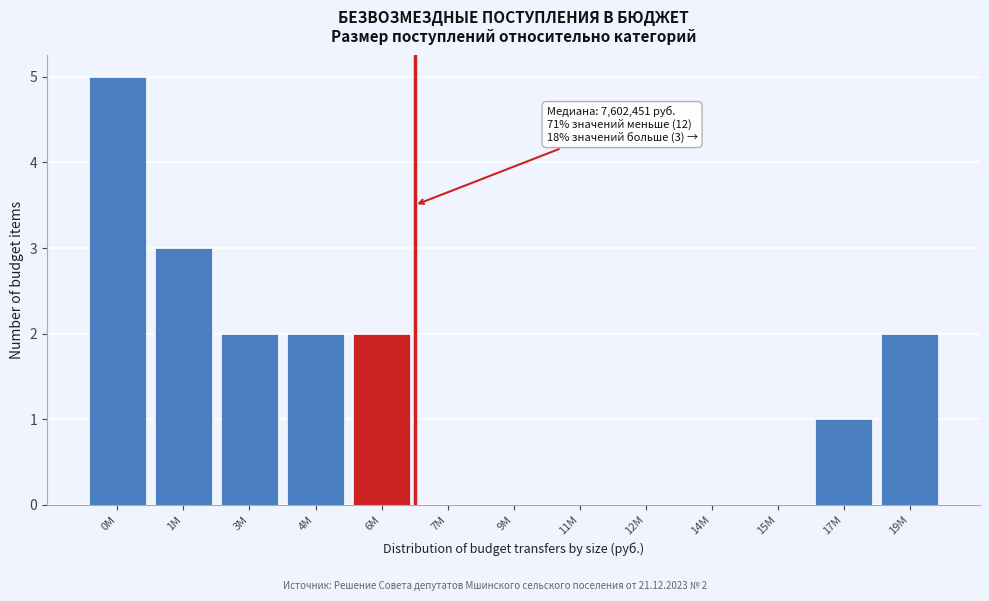

Reading left to right, extract all data points from this chart.

0M=5	1M=3	3M=2	4M=2	6M=2	7M=0	9M=0	11M=0	12M=0	14M=0	15M=0	17M=1	19M=2